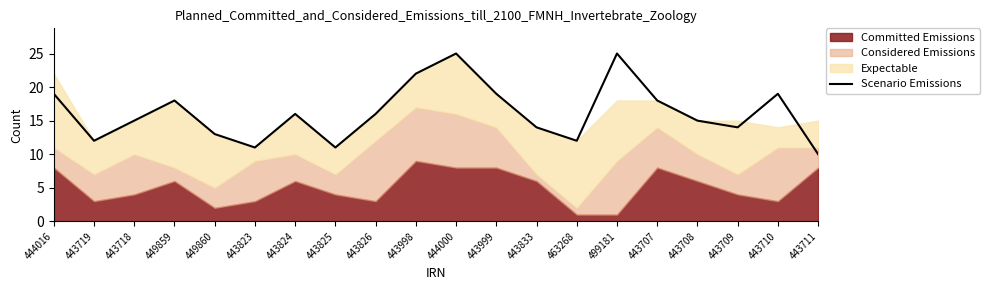

Reading left to right, transcribe all the data shown in this chart.

19	12	15	18	13	11	16	11	16	22	25	19	14	12	25	18	15	14	19	10